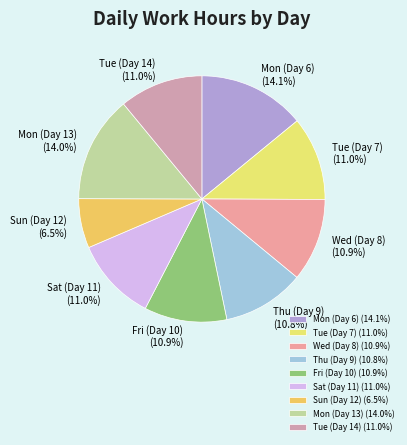

Combined, do Sun (Day 12) and Tue (Day 14) account for over 50%?

No